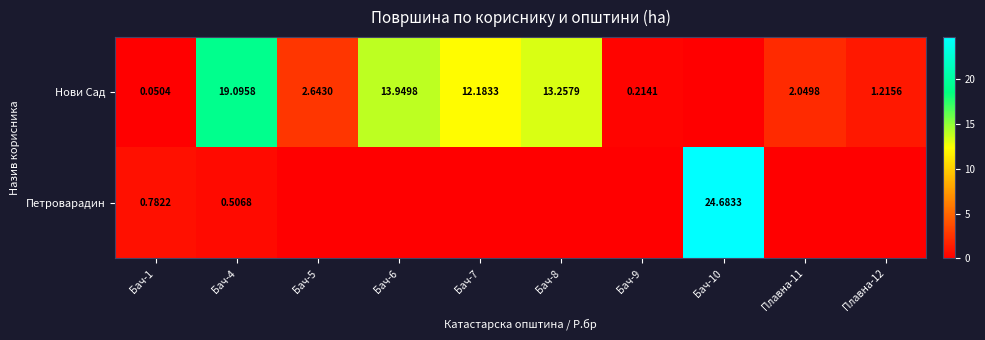

List the series in order of their overall mean, highest first.

Нови Сад, Петроварадин